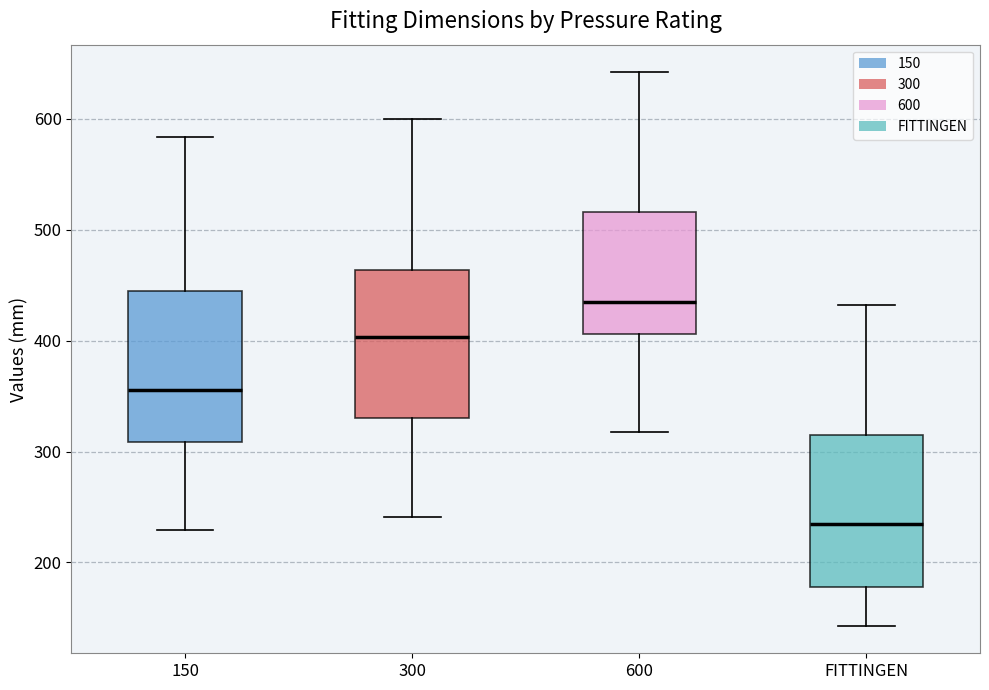

Reading left to right, read every box against the y-axis: the position of its median line, the range the box covers, and the ends of its whiskers. The values are not printed on the chart, so give them approximately, as read against the axis.

150: median 360, box 310 to 440, whiskers 230 to 580
300: median 400, box 330 to 460, whiskers 240 to 600
600: median 440, box 410 to 520, whiskers 320 to 640
FITTINGEN: median 240, box 180 to 310, whiskers 140 to 430